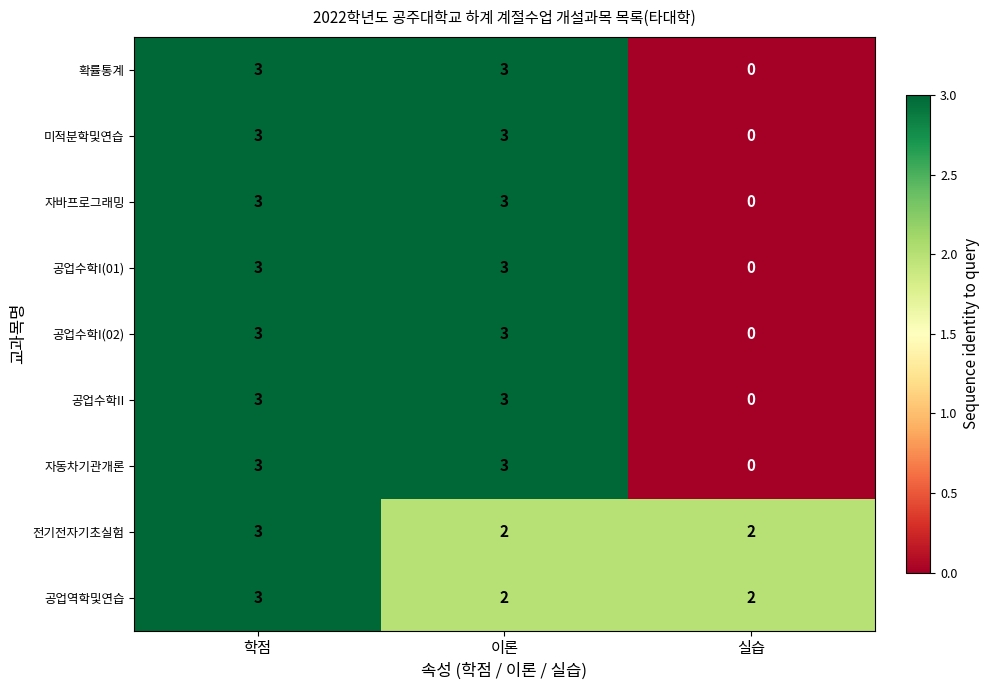

What is the sum of the 공업수학II values at 실습 and 학점?

3